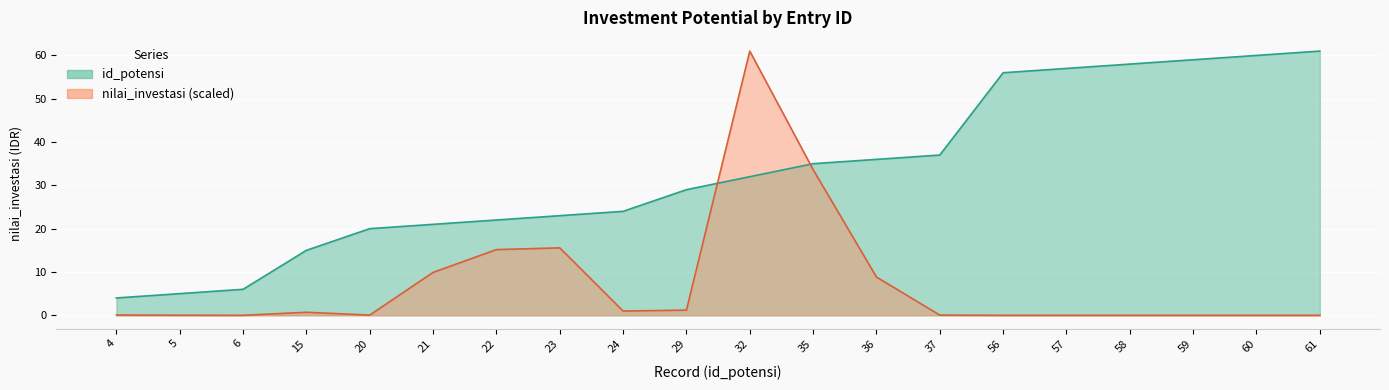

How many positive values does the nilai_investasi series have?

14